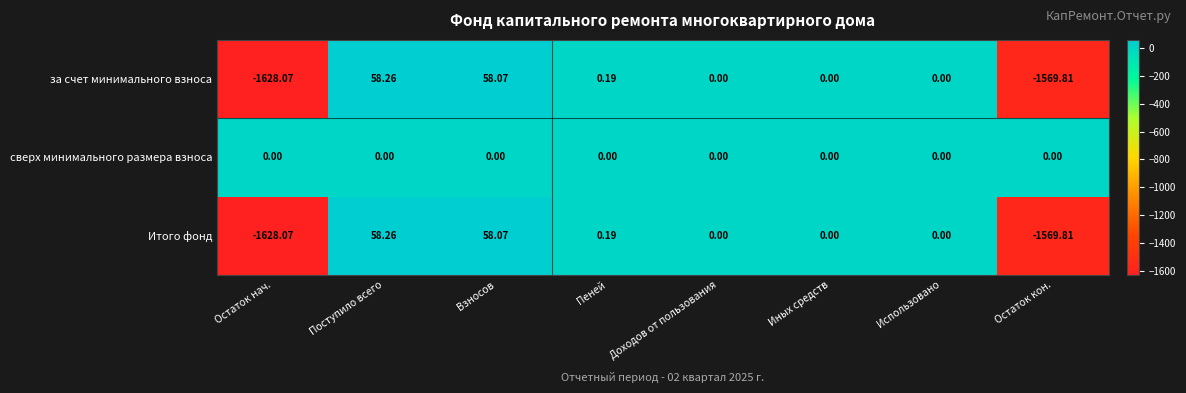

At which category is the sum across all series the highest?

Поступило всего